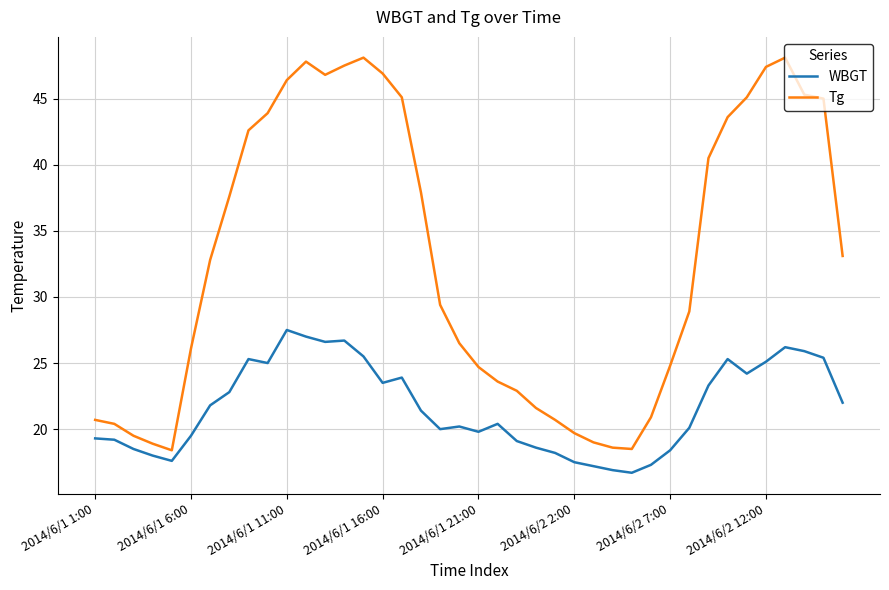

List the series in order of their overall mean, lowest first.

WBGT, Tg